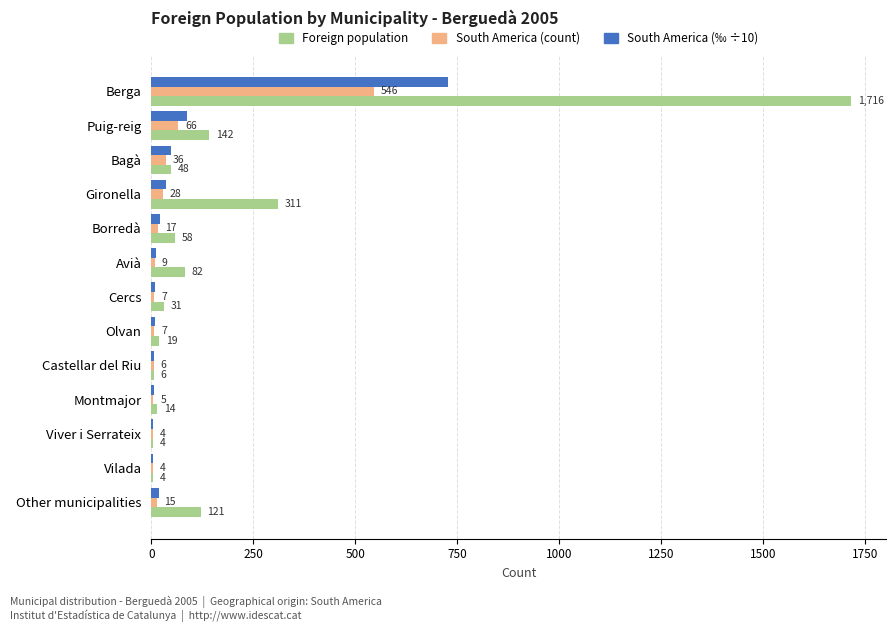

What is the total value across all series at Bagà?

132.0